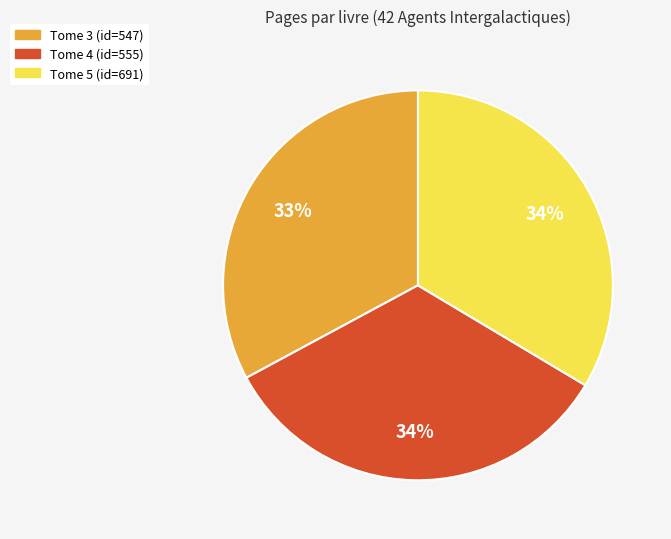

Is there any slice that represents more than half of the pie?

No